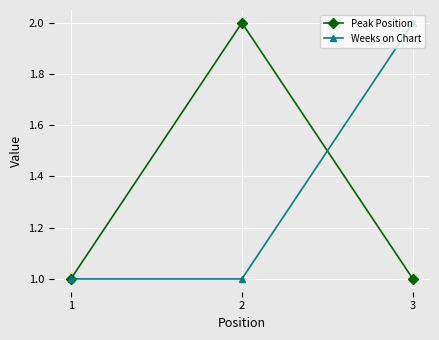

Reading left to right, list all the values displayed in this chart.

Peak Position: 1=1	2=2	3=1
Weeks on Chart: 1=1	2=1	3=2